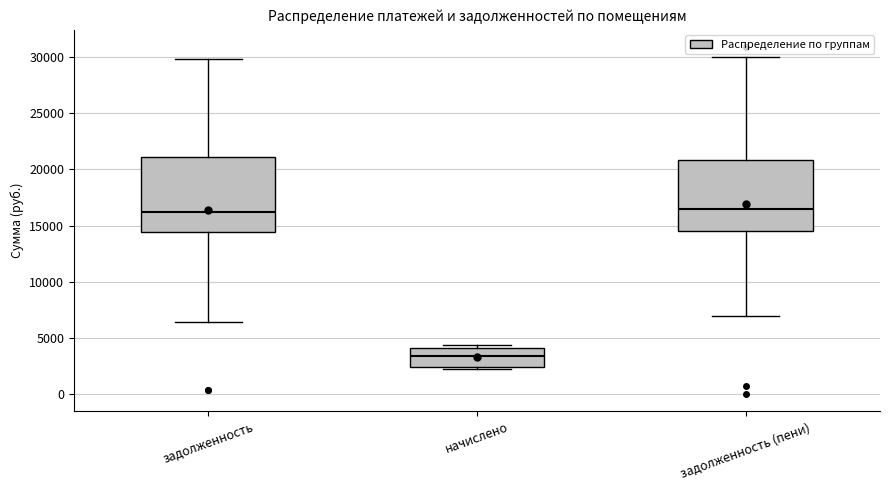

Where is the upper edge of the box for начислено on the y-axis? The values are not printed on the chart, so give them approximately, as read against the axis.

4000